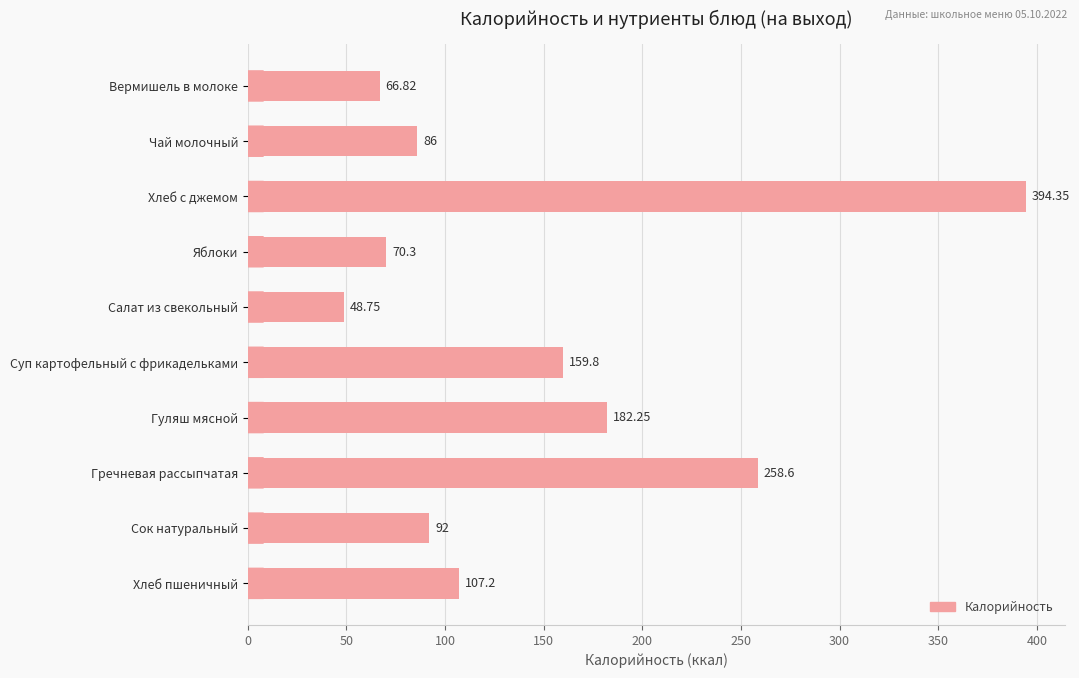

Which has a higher value, Хлеб пшеничный or Чай молочный?

Хлеб пшеничный